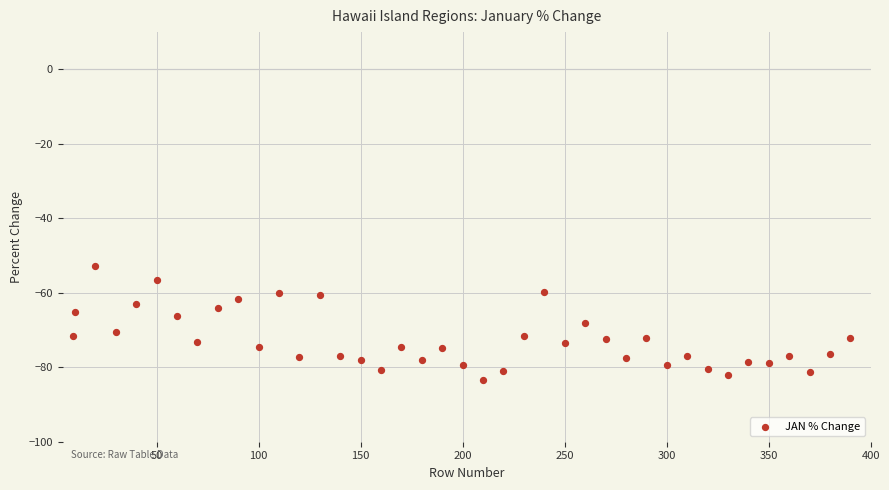

What is the range of X values (max minus min)?

381.0